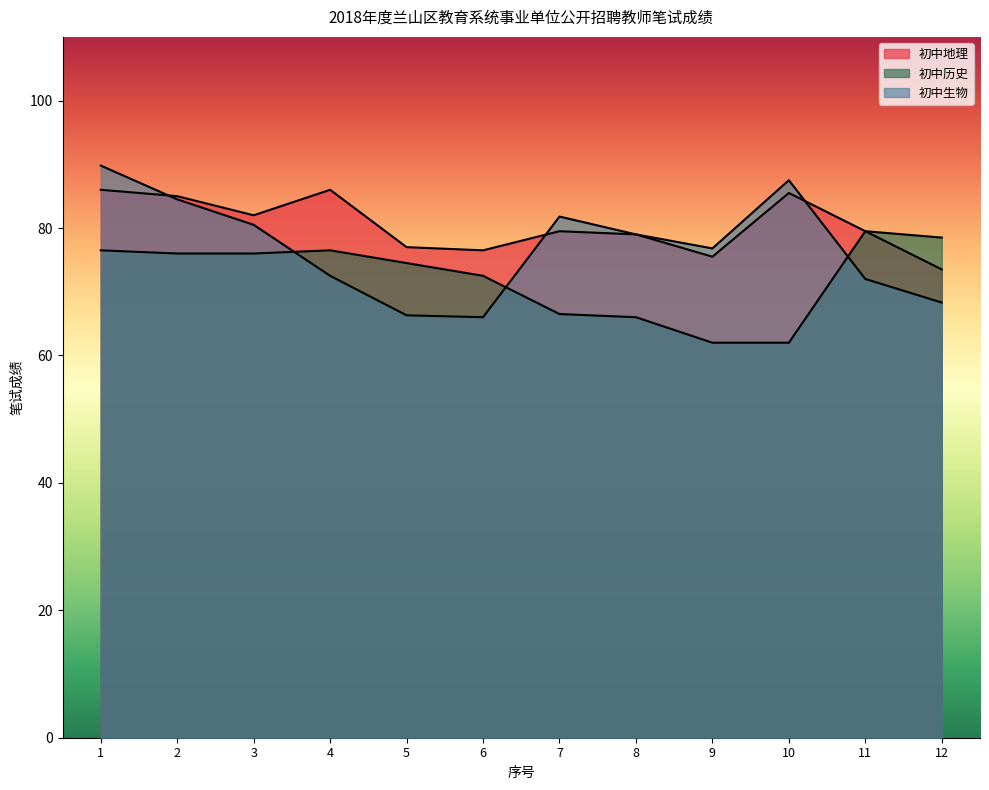

Reading left to right, list all the values displayed in this chart.

初中地理: 1=86.0	2=85.0	3=82.0	4=86.0	5=77.0	6=76.5	7=79.5	8=79.0	9=75.5	10=85.5	11=79.5	12=73.5
初中历史: 1=76.5	2=76.0	3=76.0	4=76.5	5=74.5	6=72.5	7=66.5	8=66.0	9=62.0	10=62.0	11=79.5	12=78.5
初中生物: 1=89.8	2=84.5	3=80.5	4=72.5	5=66.3	6=66.0	7=81.8	8=79.0	9=76.8	10=87.5	11=72.0	12=68.3